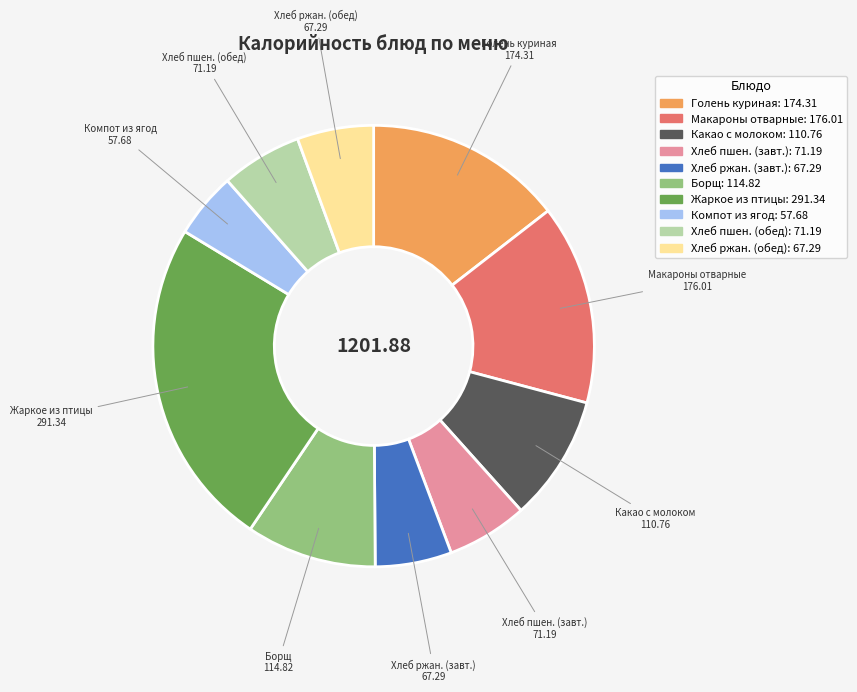

Is the sum of Хлеб ржан. (обед) and Хлеб пшен. (обед) greater than half?

No